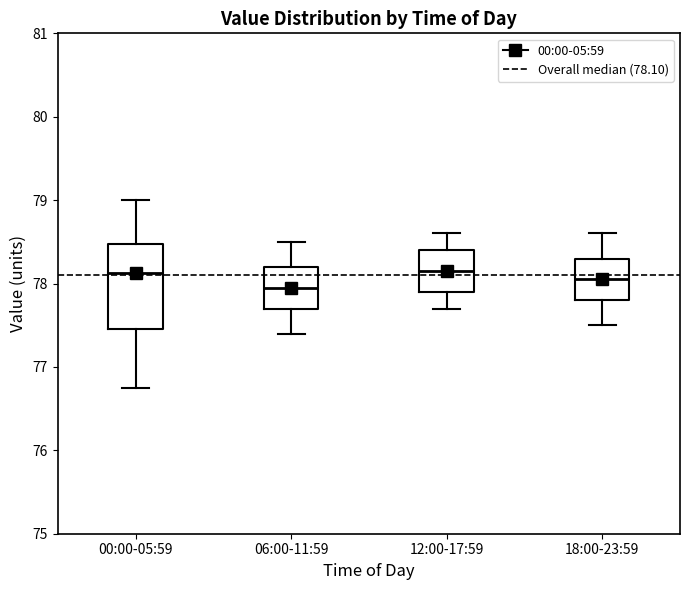

Comparing the boxes themselves (not the whiskers), which one is the tallest?

00:00-05:59